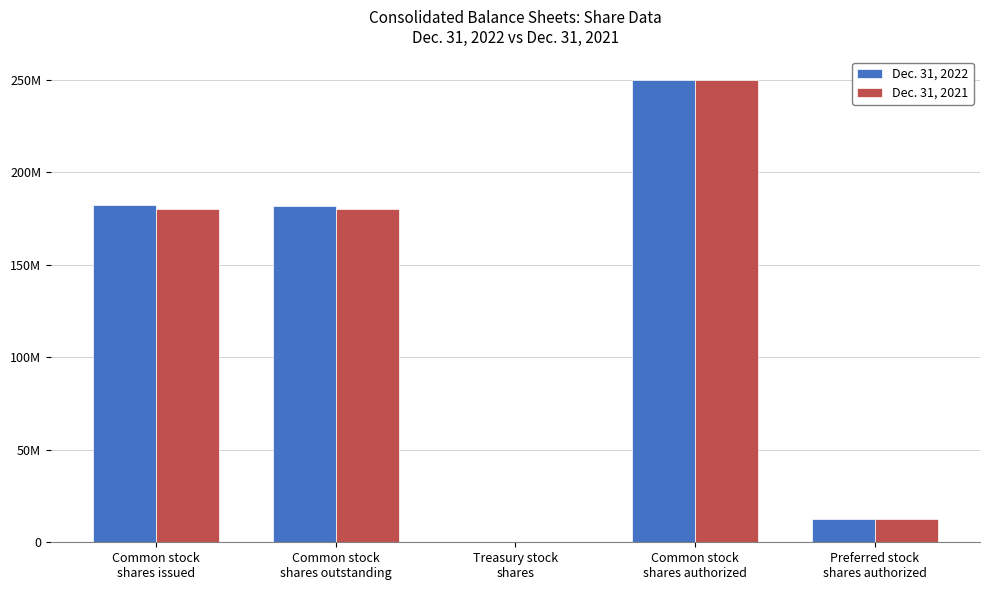

At which label is Dec. 31, 2022 closest to 125191861?

Common stock
shares outstanding